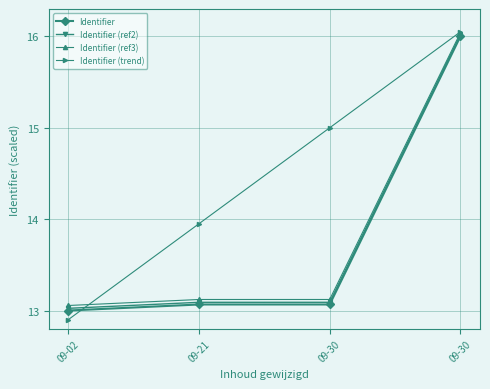

What is the total value across all series at 09-02?

52.0